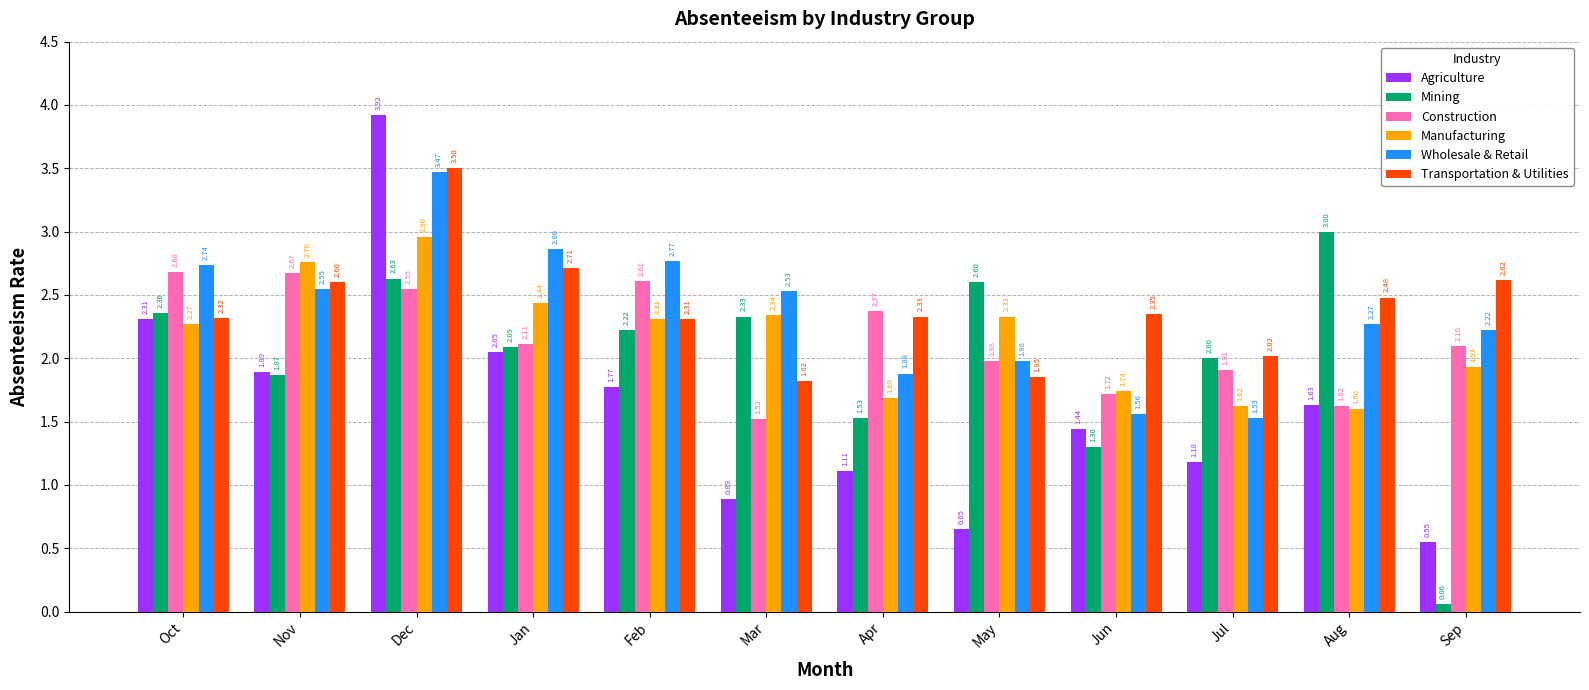

What are all the series names shown in the legend?

Agriculture, Mining, Construction, Manufacturing, Wholesale & Retail, Transportation & Utilities